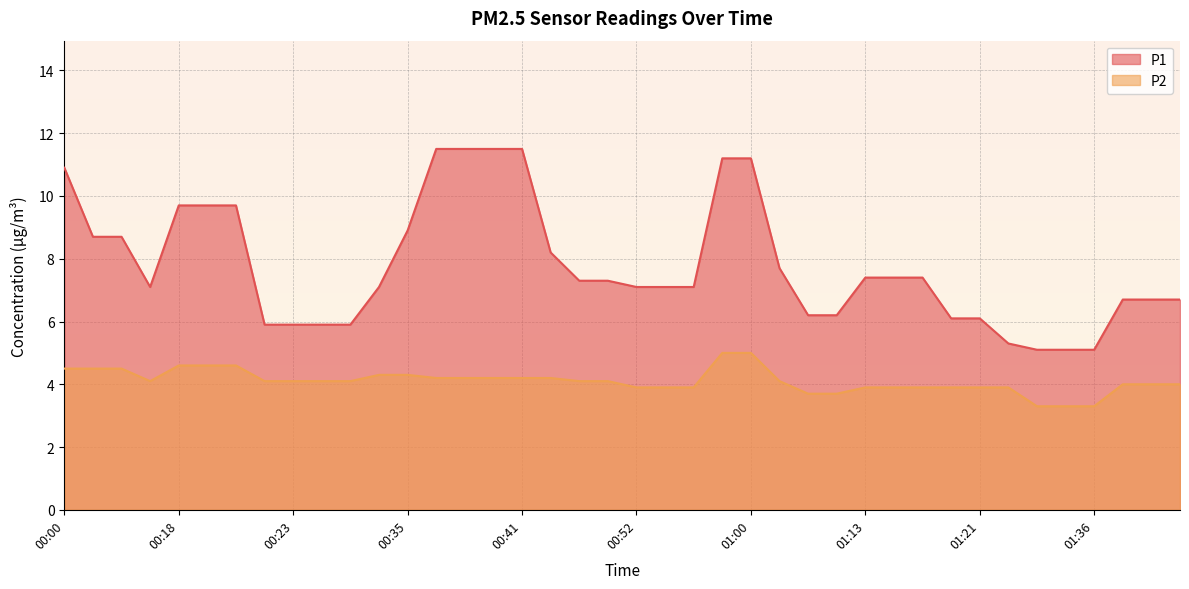

What is the minimum value shown in the chart?

3.3